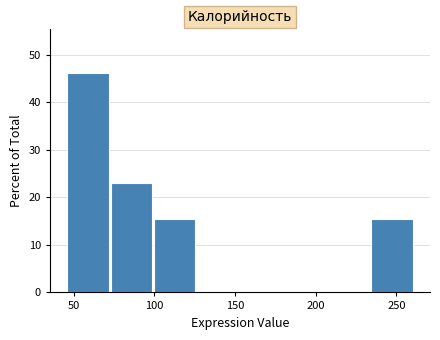

Reading left to right, transcribe this chart: for each bar, give the range it covers on the x-axis and its height. Neither the bar edges nor the heights are printed on the chart, so give them approximately, as read against the axes.

45 to 75: 46
75 to 100: 23
100 to 125: 15
125 to 155: 0
155 to 180: 0
180 to 210: 0
210 to 235: 0
235 to 260: 15